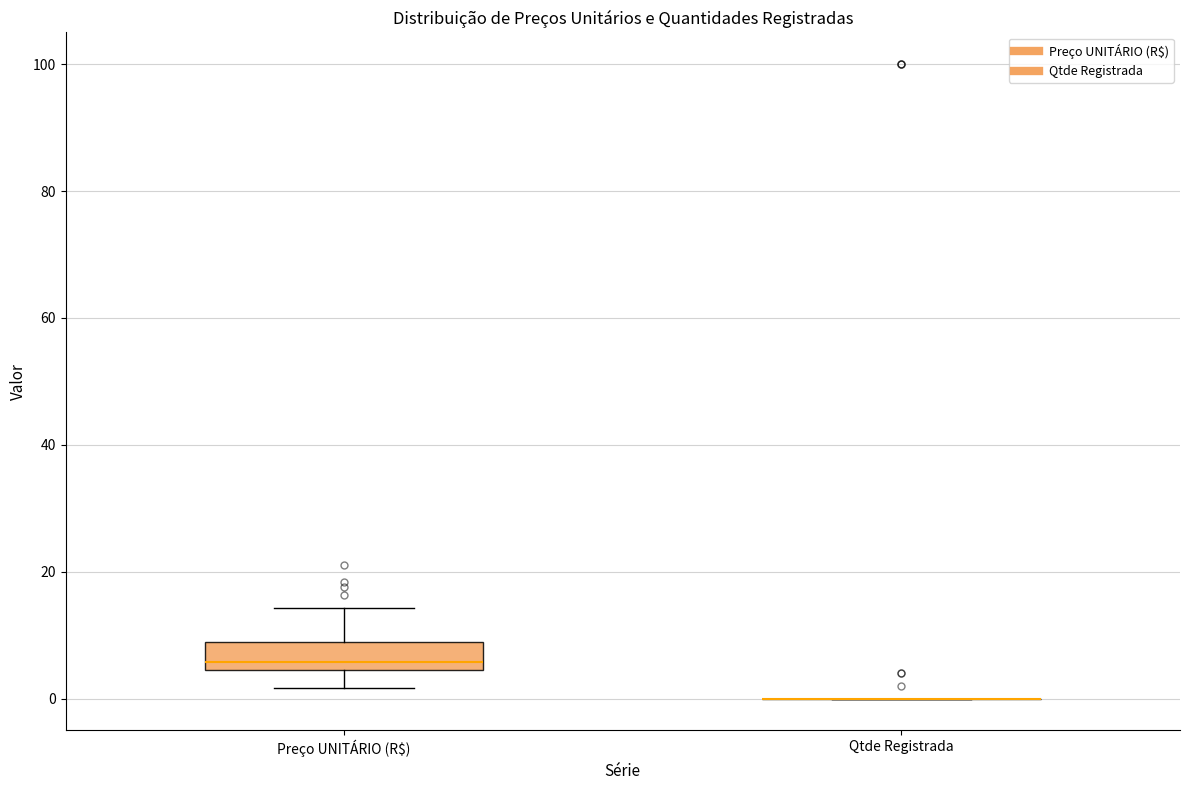

Where is the lower edge of the box for Preço UNITÁRIO (R$) on the y-axis? The values are not printed on the chart, so give them approximately, as read against the axis.

4